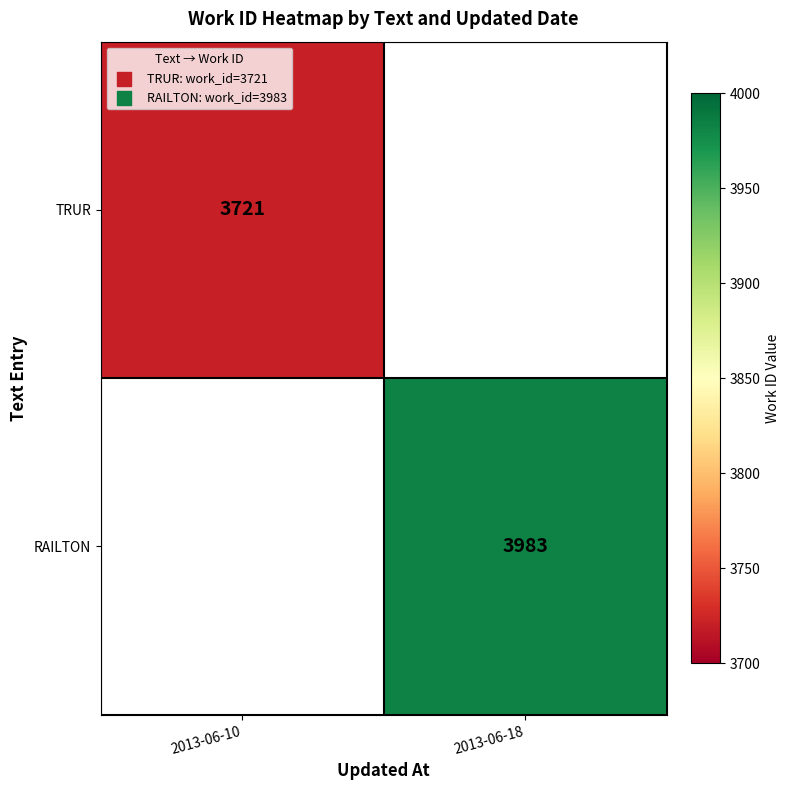

The RAILTON series shows 5738 at 2013-06-18. True or false?

False